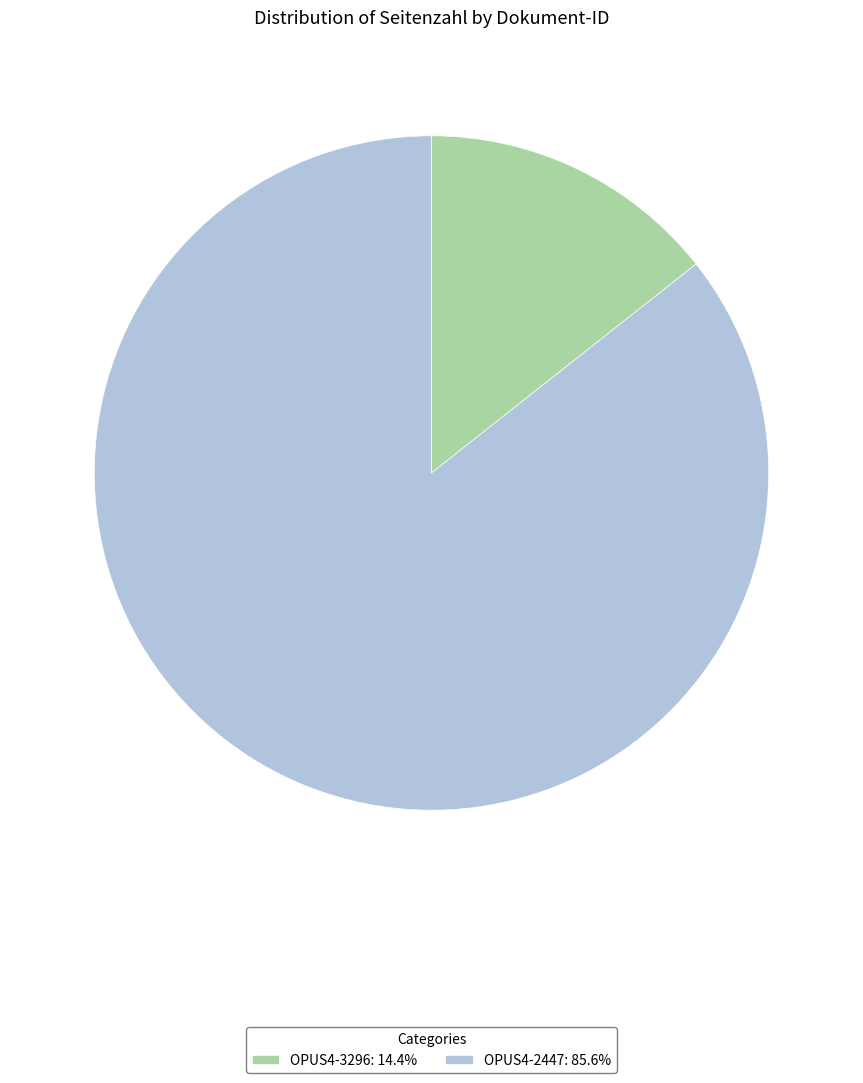

Between OPUS4-3296 and OPUS4-2447, which is larger?

OPUS4-2447